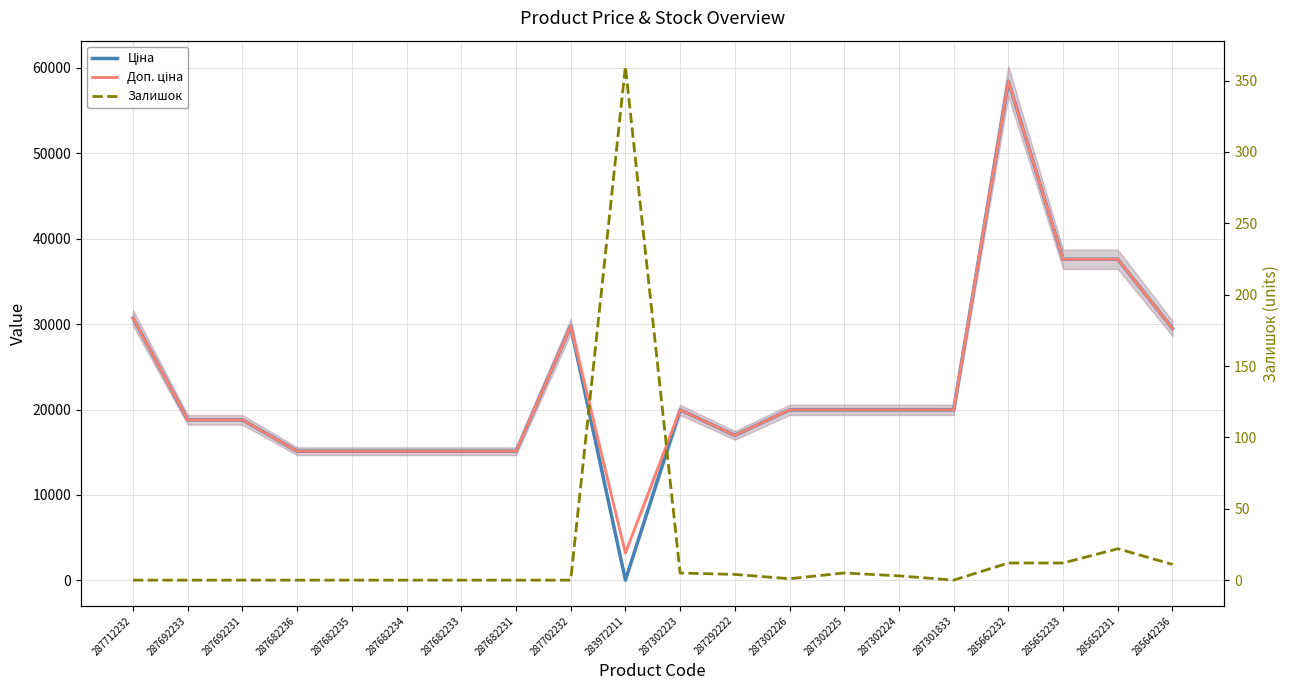

Reading right to left, extract all data points from this chart.

Ціна: 29491.5	37593.6	37593.6	58426.5	19964.2	19964.2	19964.2	19964.2	16976.3	19964.2	32.0	29747.2	15120.0	15120.0	15120.0	15120.0	15120.0	18796.8	18796.8	30717.1
Доп. ціна: 29491.5	37593.6	37593.6	58426.5	19964.2	19964.2	19964.2	19964.2	16976.3	19964.2	3205.0	29747.2	15120.0	15120.0	15120.0	15120.0	15120.0	18796.8	18796.8	30717.1
Залишок: 11.0	22.0	12.0	12.0	0.0	3.0	5.0	1.0	4.0	5.0	360.0	0.0	0.0	0.0	0.0	0.0	0.0	0.0	0.0	0.0